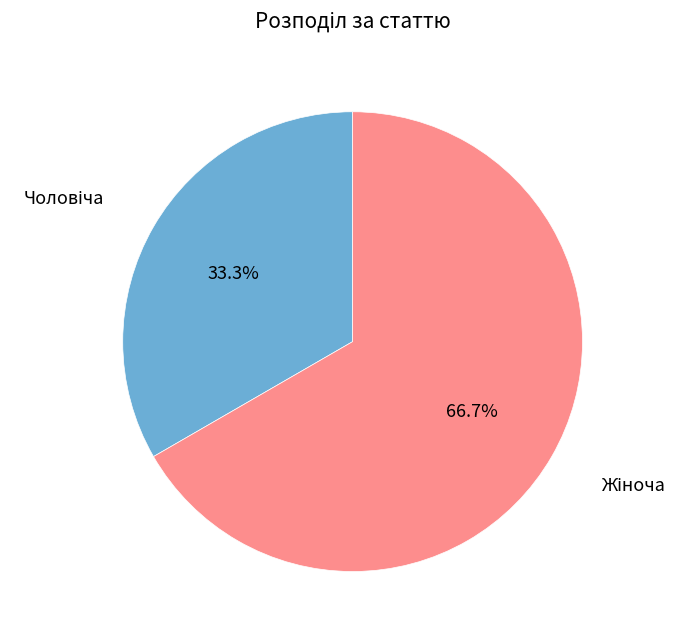

Is there any slice that represents more than half of the pie?

Yes